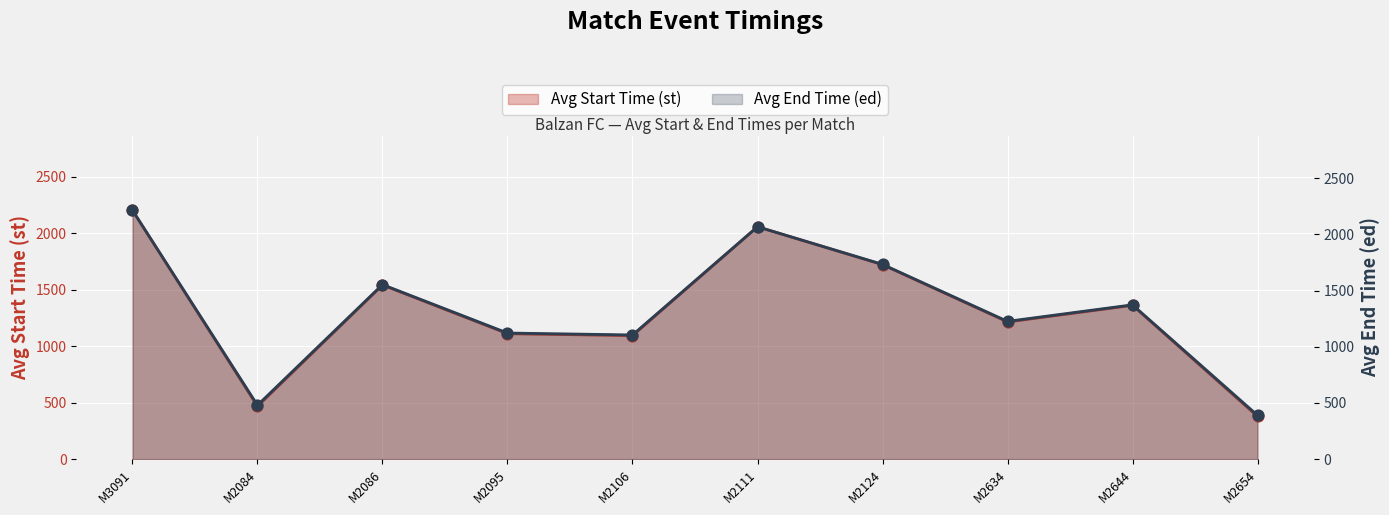

At how many categories does at least one series exceed 1785?

2